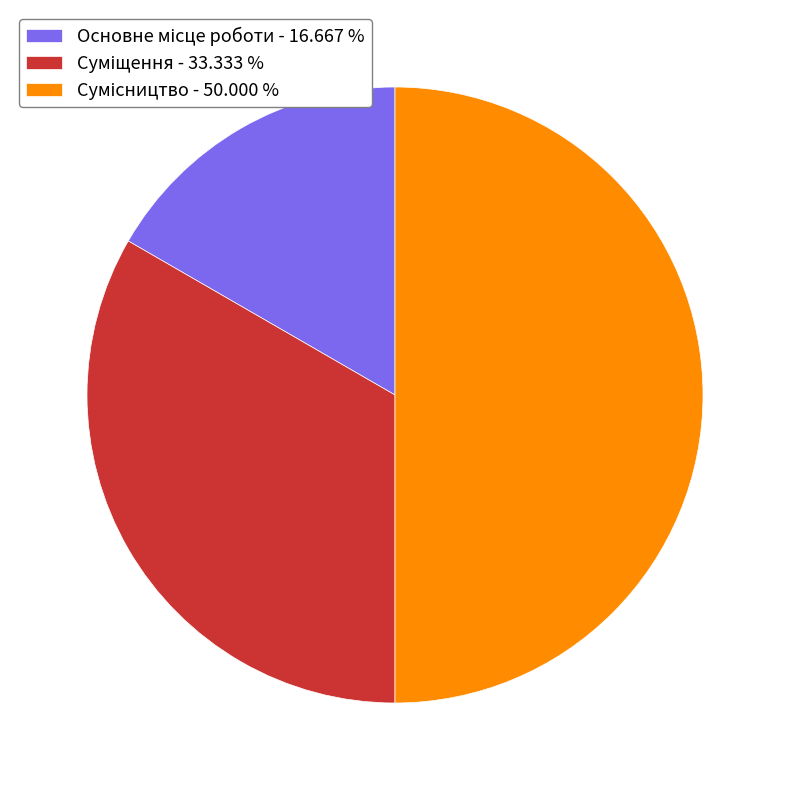

How many segments does this pie chart have?

3